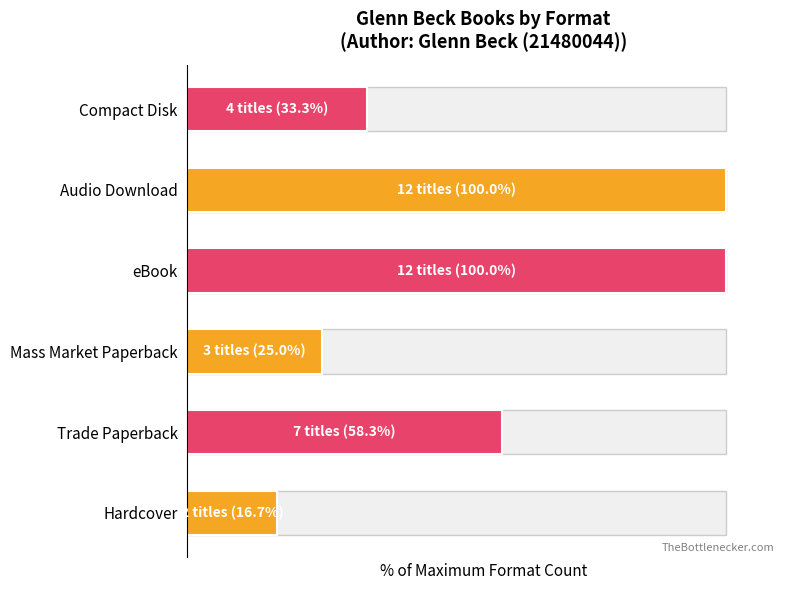

Is it true that the value at 4 is 35.4?

False